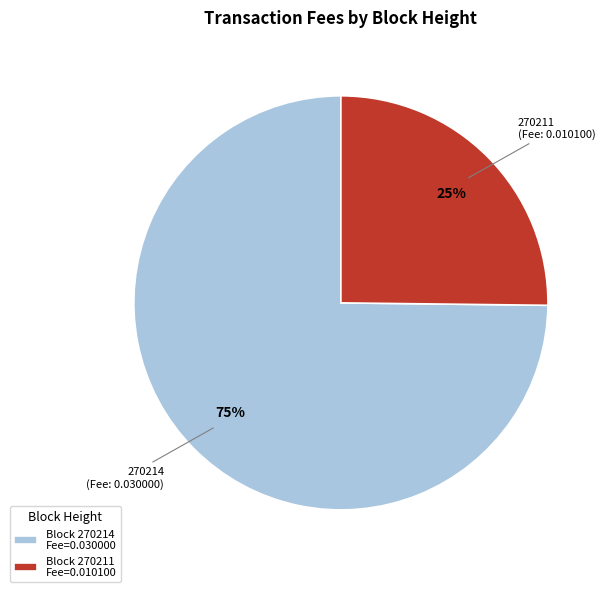

Which category accounts for the majority?

Block 270214 Fee=0.030000